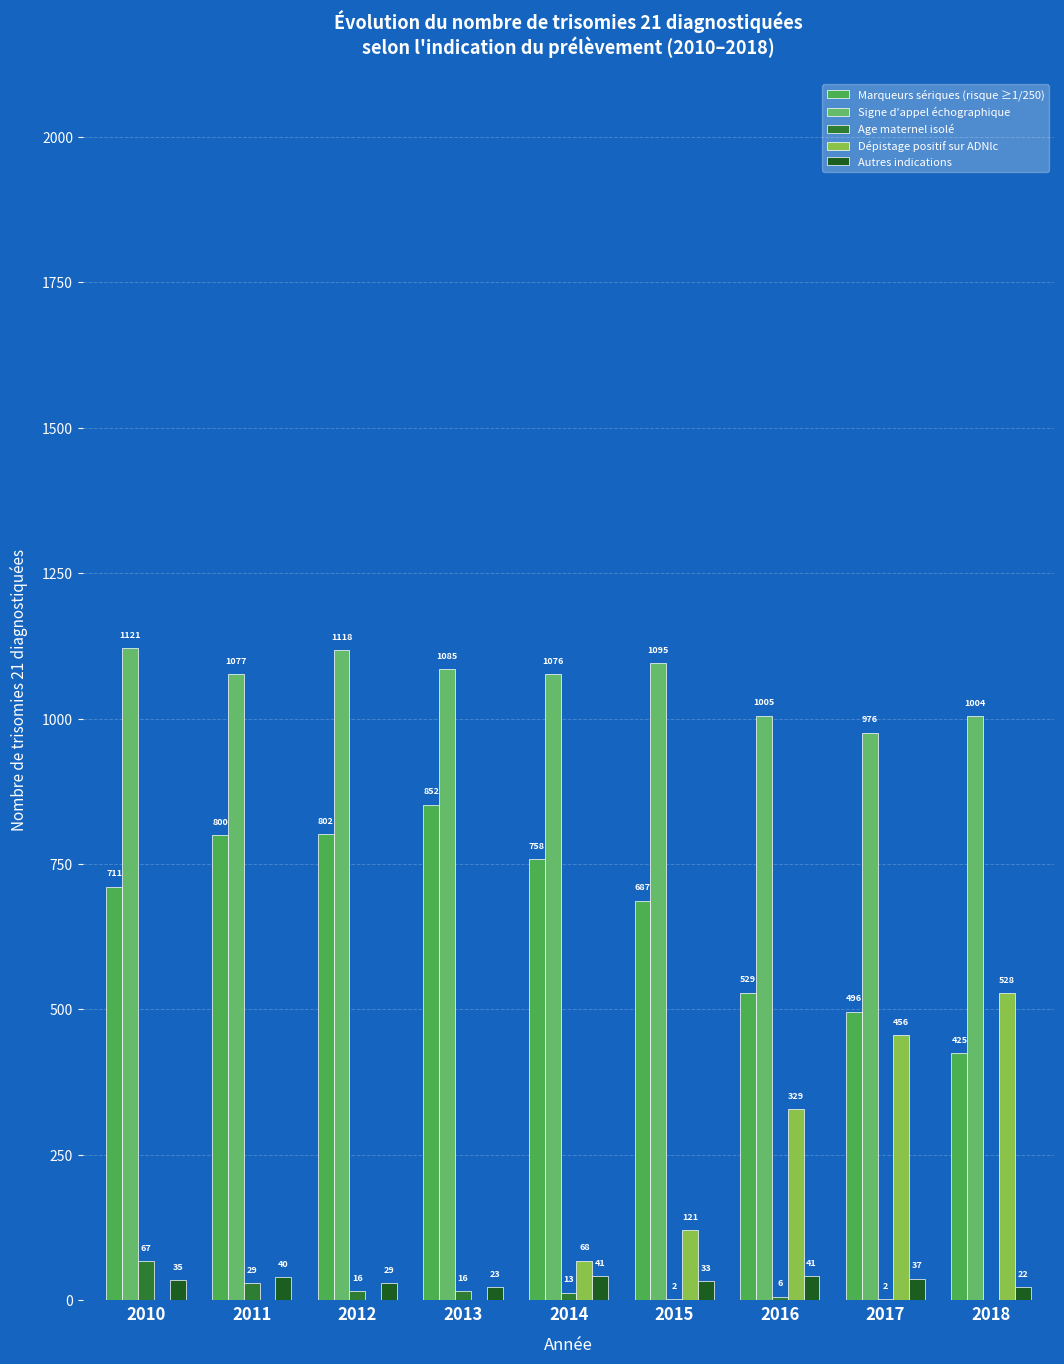

Reading left to right, transcribe all the data shown in this chart.

Marqueurs sériques (risque ≥1/250): 2010=711	2011=800	2012=802	2013=852	2014=758	2015=687	2016=529	2017=496	2018=425
Signe d'appel échographique: 2010=1121	2011=1077	2012=1118	2013=1085	2014=1076	2015=1095	2016=1005	2017=976	2018=1004
Age maternel isolé: 2010=67	2011=29	2012=16	2013=16	2014=13	2015=2	2016=6	2017=2	2018=0
Dépistage positif sur ADNlc: 2010=0	2011=0	2012=0	2013=0	2014=68	2015=121	2016=329	2017=456	2018=528
Autres indications: 2010=35	2011=40	2012=29	2013=23	2014=41	2015=33	2016=41	2017=37	2018=22